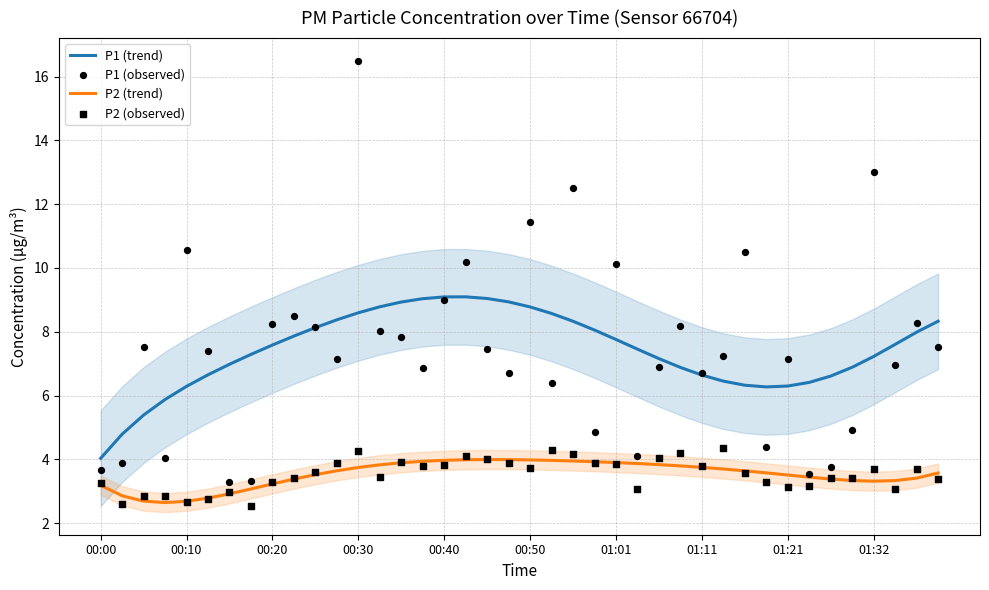

Which series has the largest Y range (max minus min)?

P1 (observed)